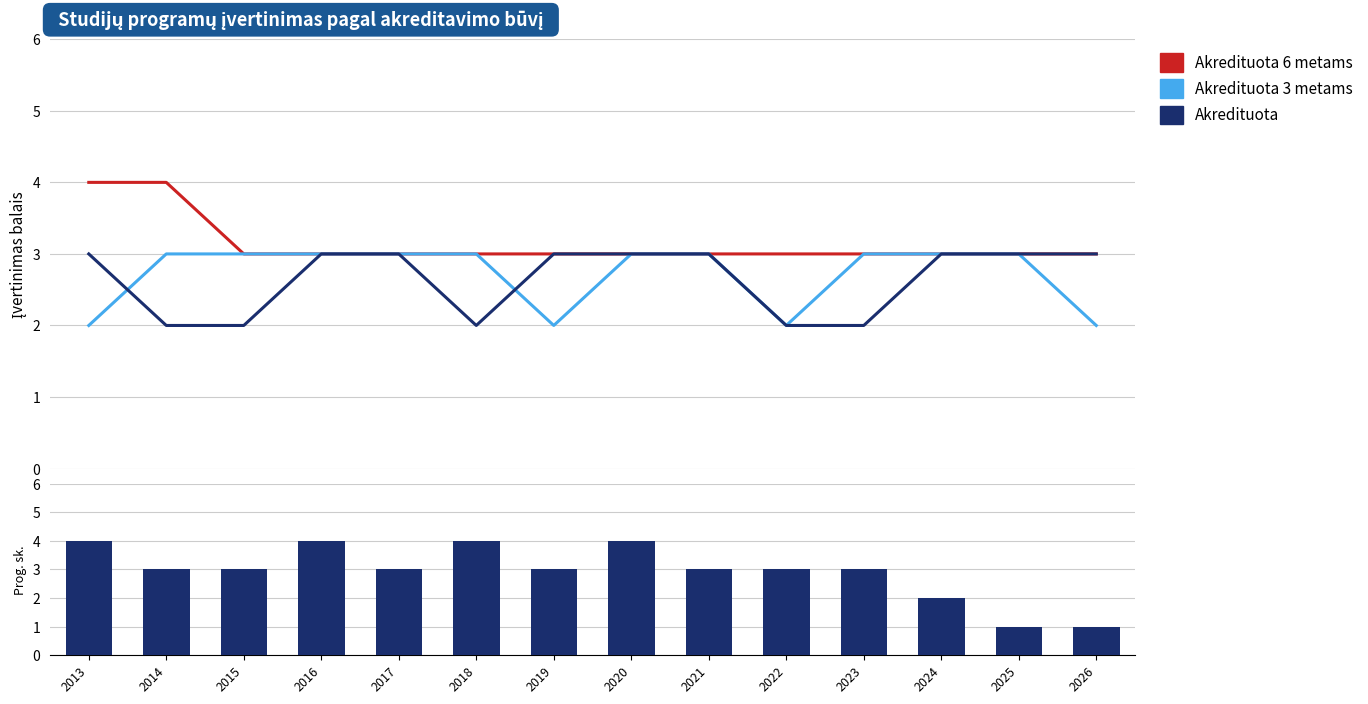

What is the sum of all Programų skaičius values?

41